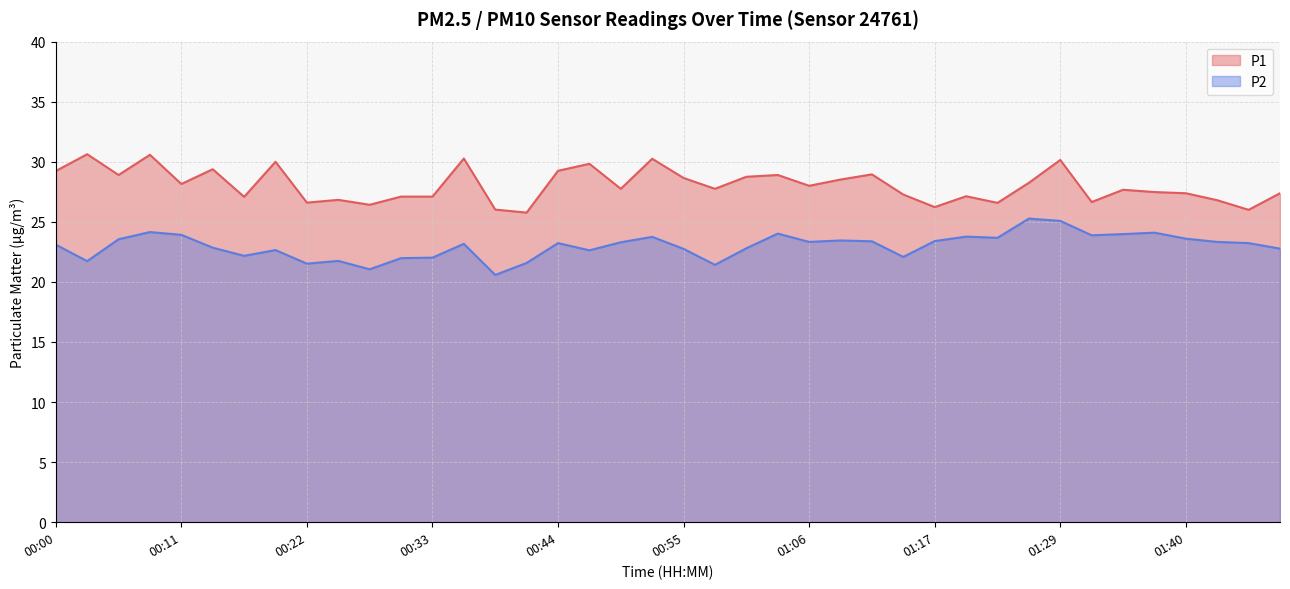

How many data points in P1 are less than 27?

10